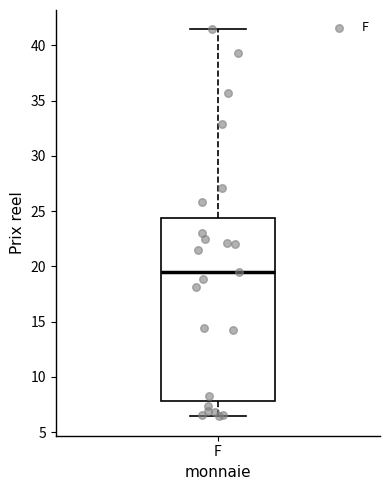

Read this box plot against the y-axis: the position of the median line, the range covered by the box, and the ends of both whiskers. The values are not printed on the chart, so give them approximately, as read against the axis.

median 19.5, box 8.0 to 24.5, whiskers 6.5 to 41.5